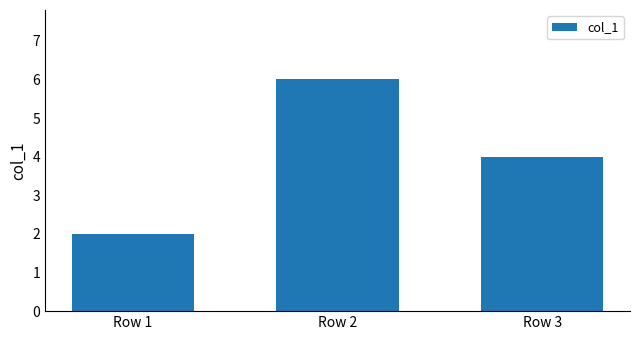

At which label is the value closest to 4?

Row 3